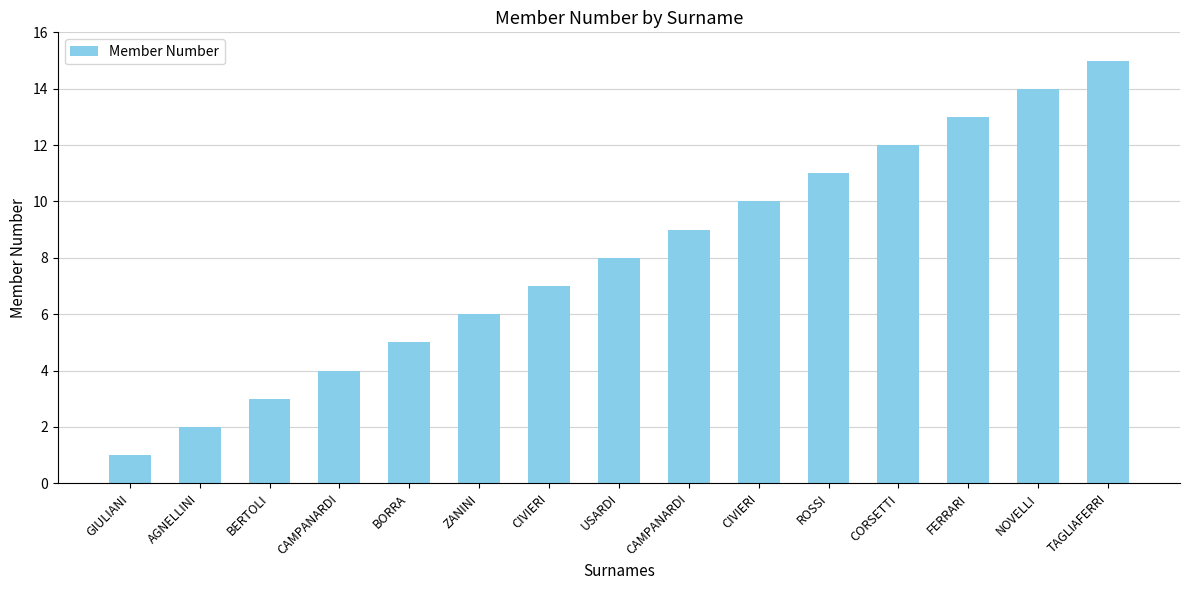

What is the difference between the values at FERRARI and BERTOLI?

10